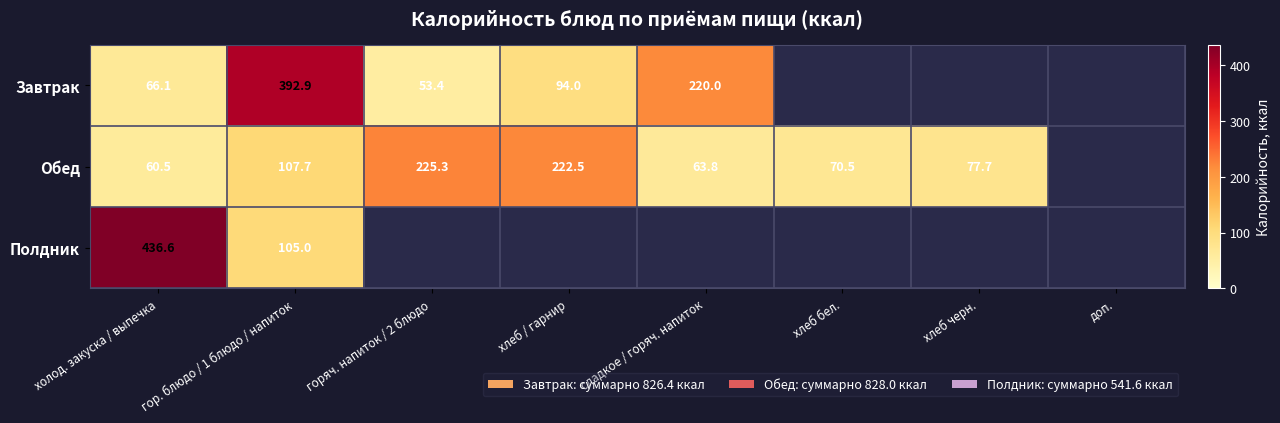

Is the value of Завтрак at хлеб / гарнир greater than the value of Полдник at холод. закуска / выпечка?

No